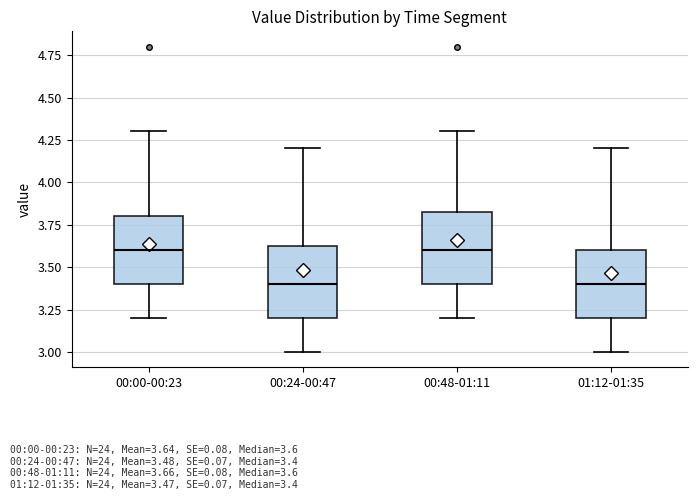

Reading left to right, transcribe this box plot: for each box, give where its median line is, the range the box spans, and where its two whiskers end, as read against the y-axis. The values are not printed on the chart, so give them approximately, as read against the axis.

00:00-00:23: median 3.60, box 3.40 to 3.80, whiskers 3.20 to 4.30
00:24-00:47: median 3.40, box 3.20 to 3.65, whiskers 3.00 to 4.20
00:48-01:11: median 3.60, box 3.40 to 3.85, whiskers 3.20 to 4.30
01:12-01:35: median 3.40, box 3.20 to 3.60, whiskers 3.00 to 4.20